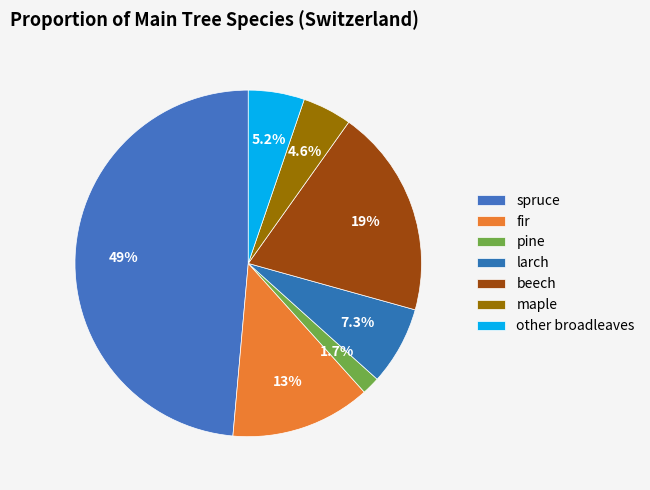

Which category has the biggest portion of the pie?

spruce